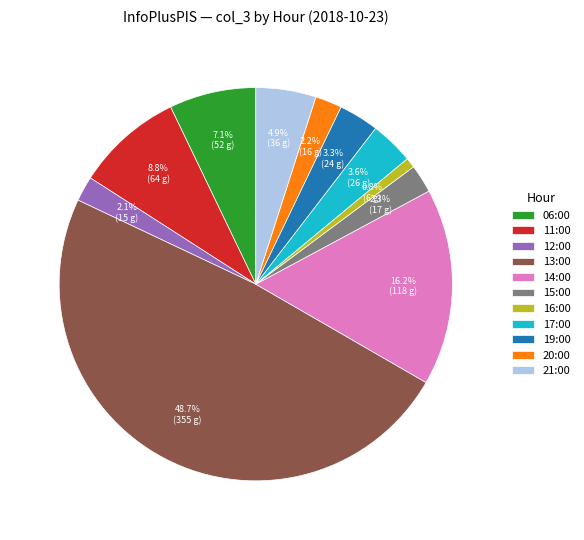

Combined, do 16:00 and 21:00 account for over 50%?

No